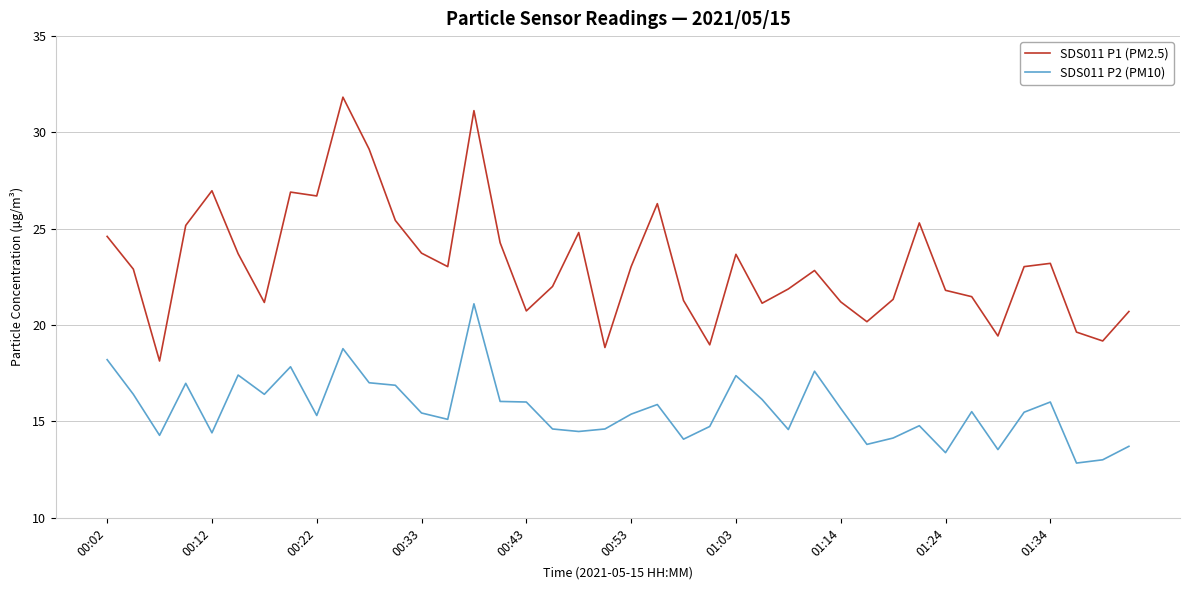

True or false: SDS011 P2 (PM10) and SDS011 P1 (PM2.5) cross at least once.

False